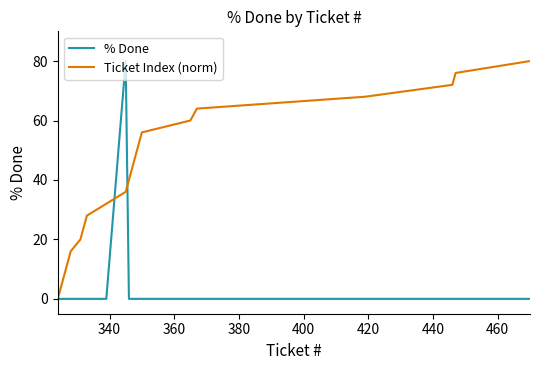

Rank the series by their average value, from lowest to highest.

% Done, Ticket Index (norm)